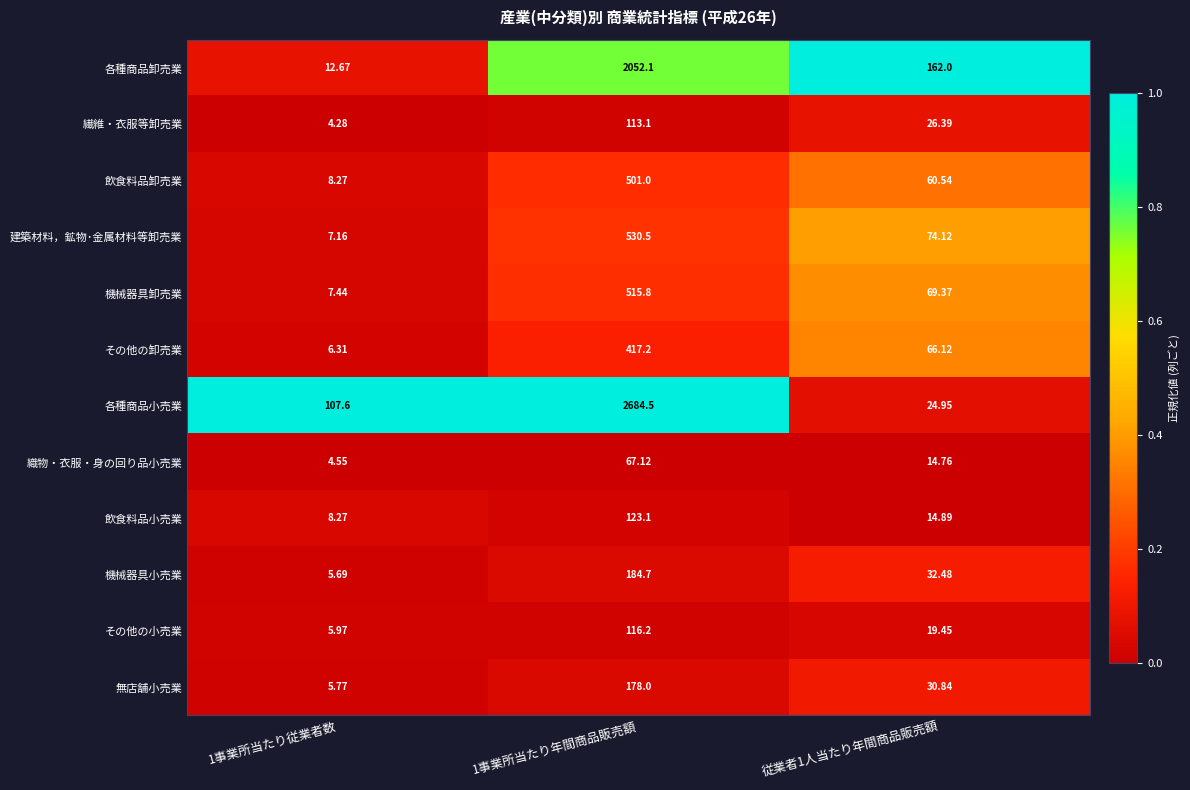

What is the spread (max minus min) of values at 1事業所当たり従業者数?

103.3